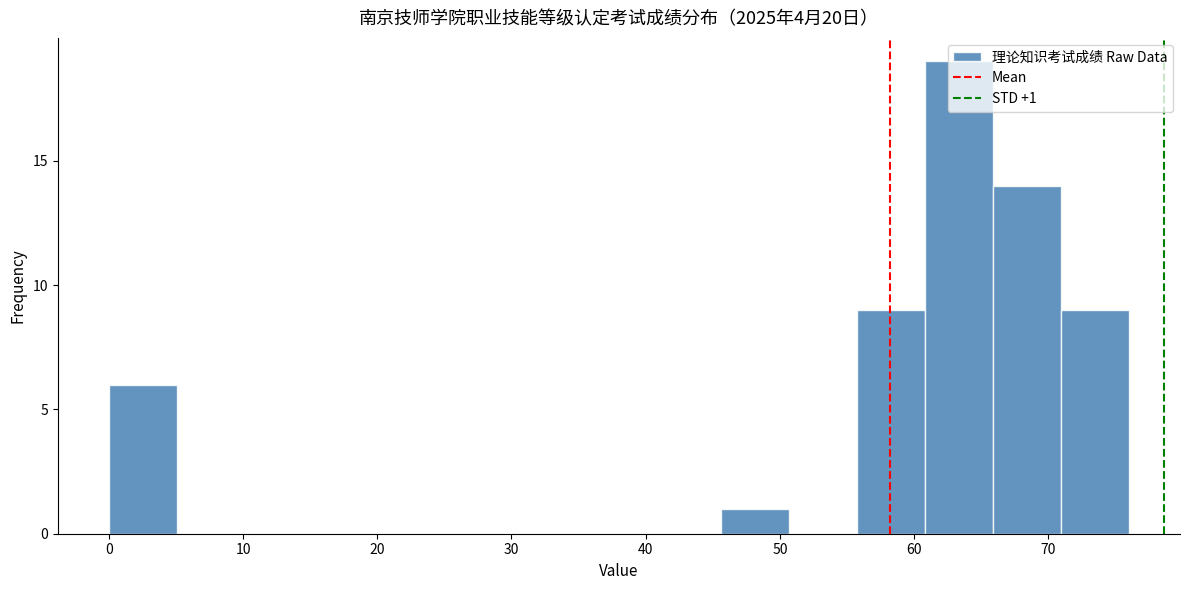

Which range on the x-axis has the tallest bar?

61 to 66